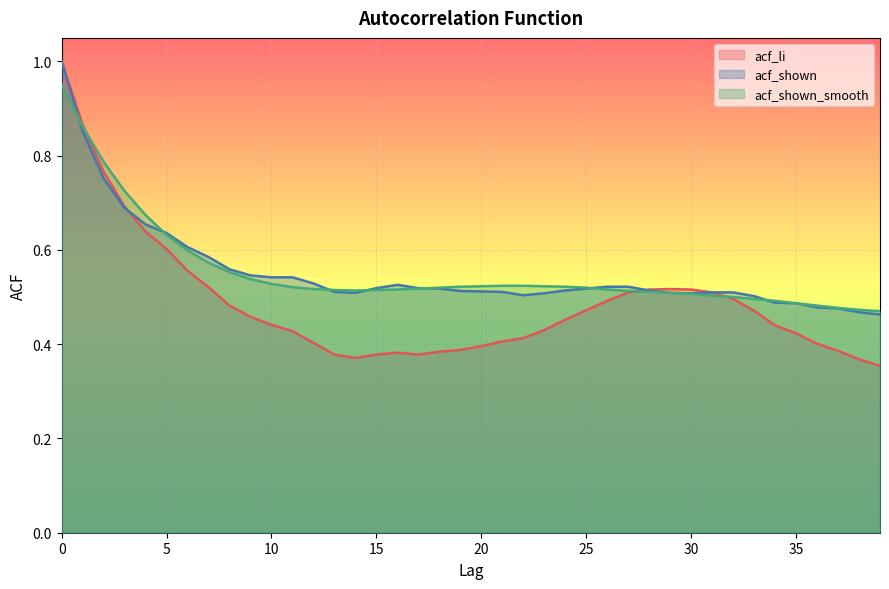

How many acf_shown values are between 0 and 1?

40